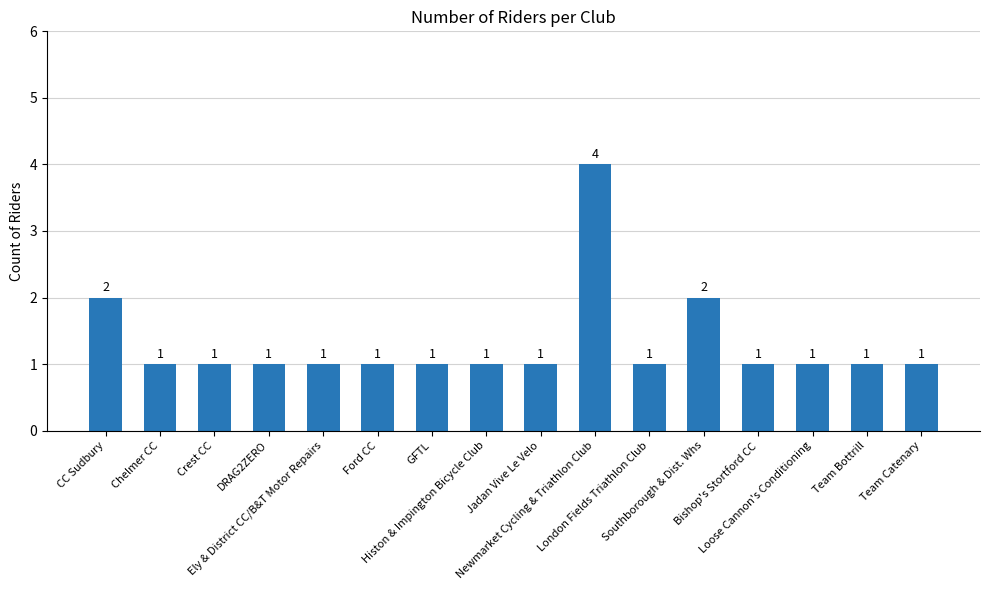

What is the change in value from London Fields Triathlon Club to Southborough & Dist. Whs?

+1